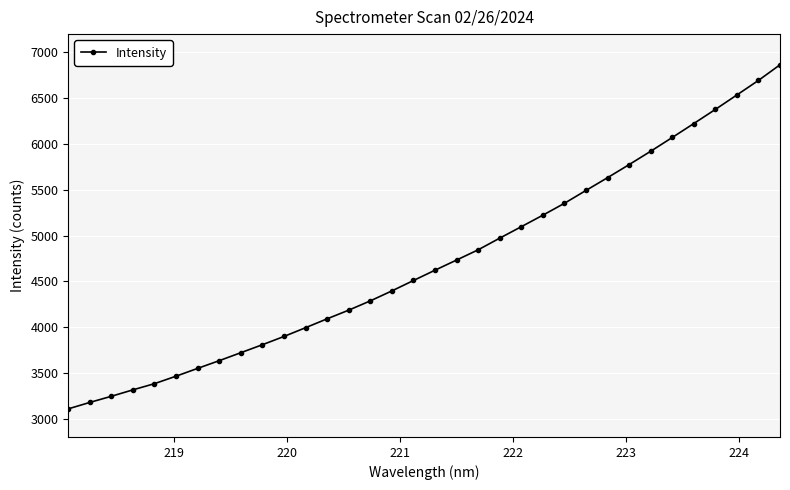

What is the sum of all values?

160185.1